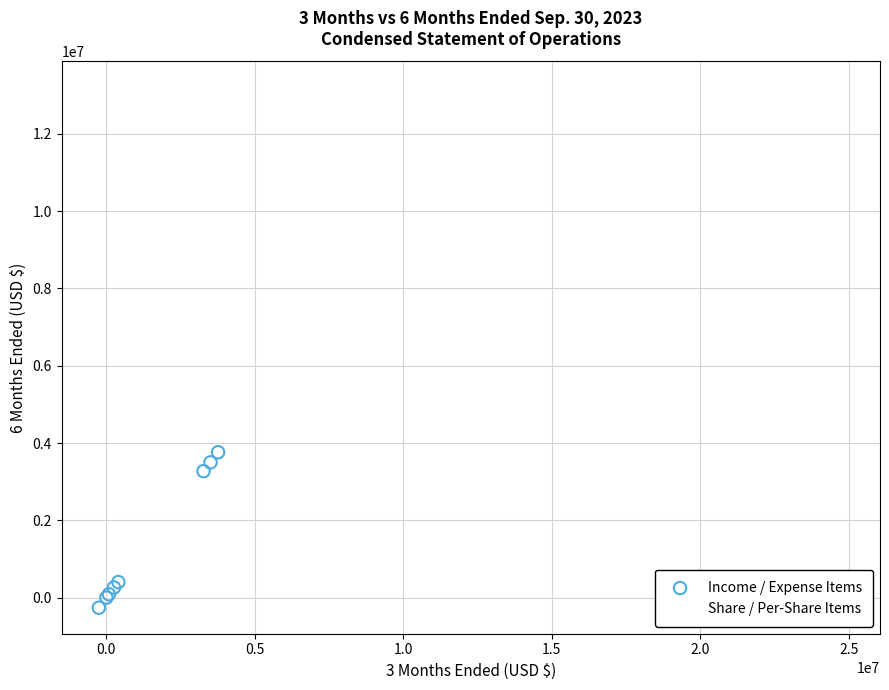

What are all the series names shown in the legend?

Income / Expense Items, Share / Per-Share Items